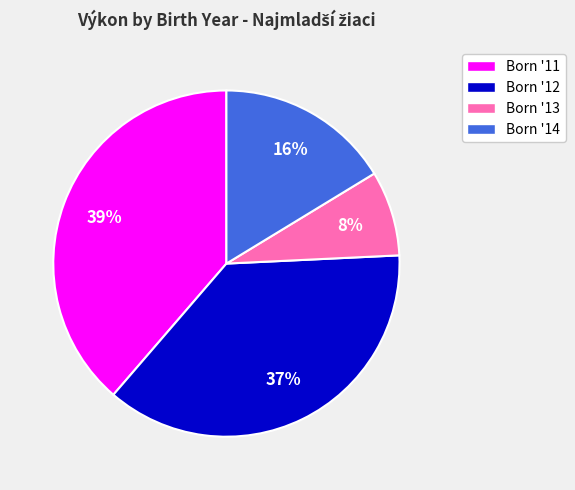

Is there any slice that represents more than half of the pie?

No